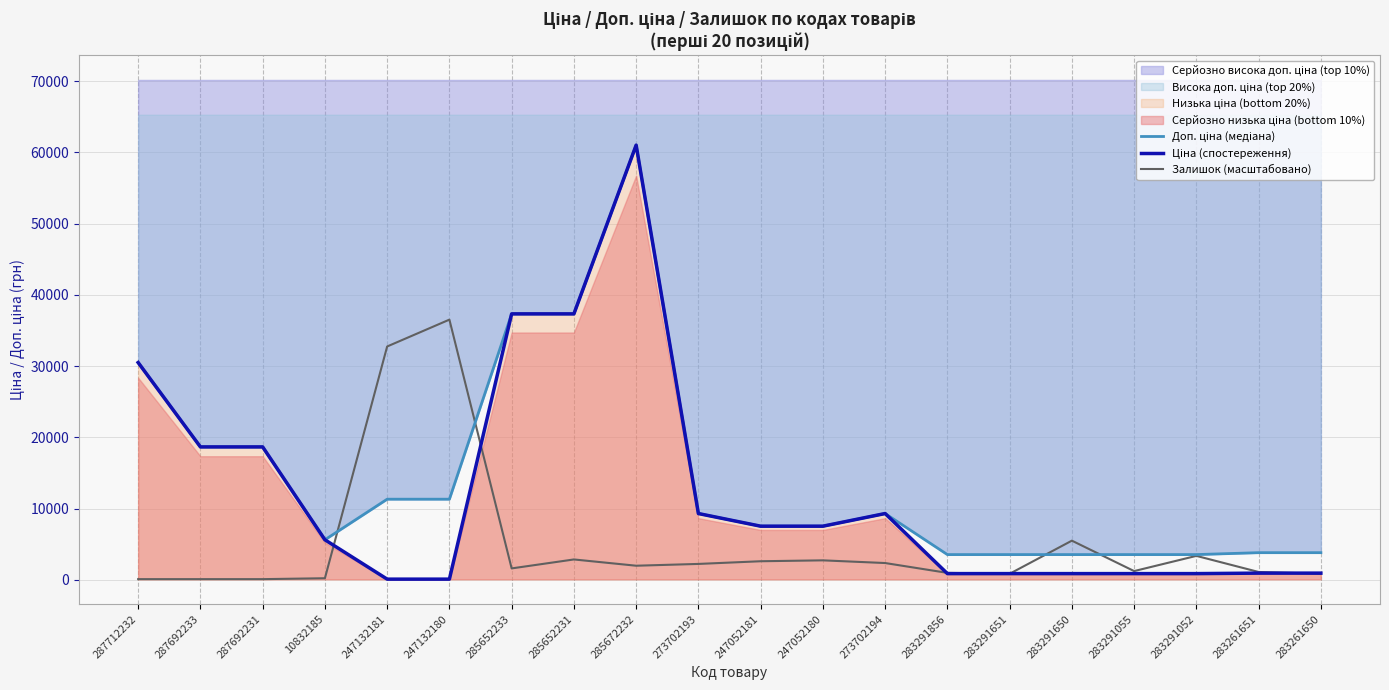

What is the total value across all series at 283291052?

7828.3